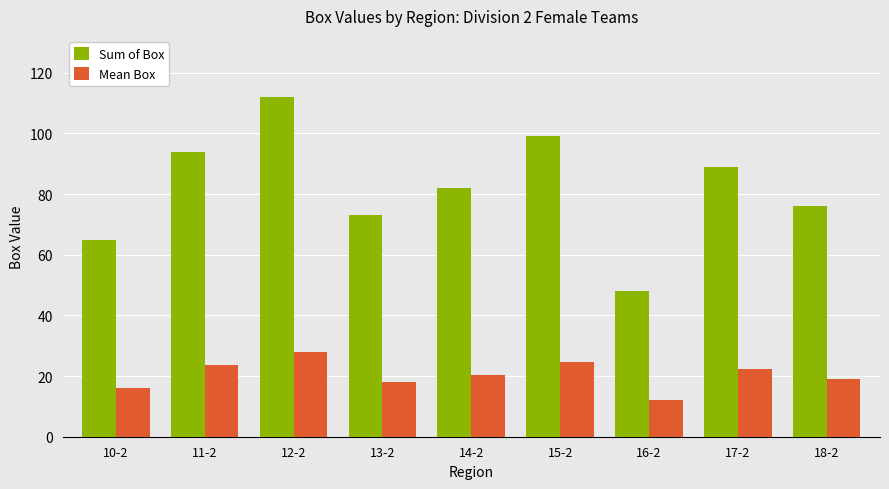

What is the total value across all series at 10-2?

81.2